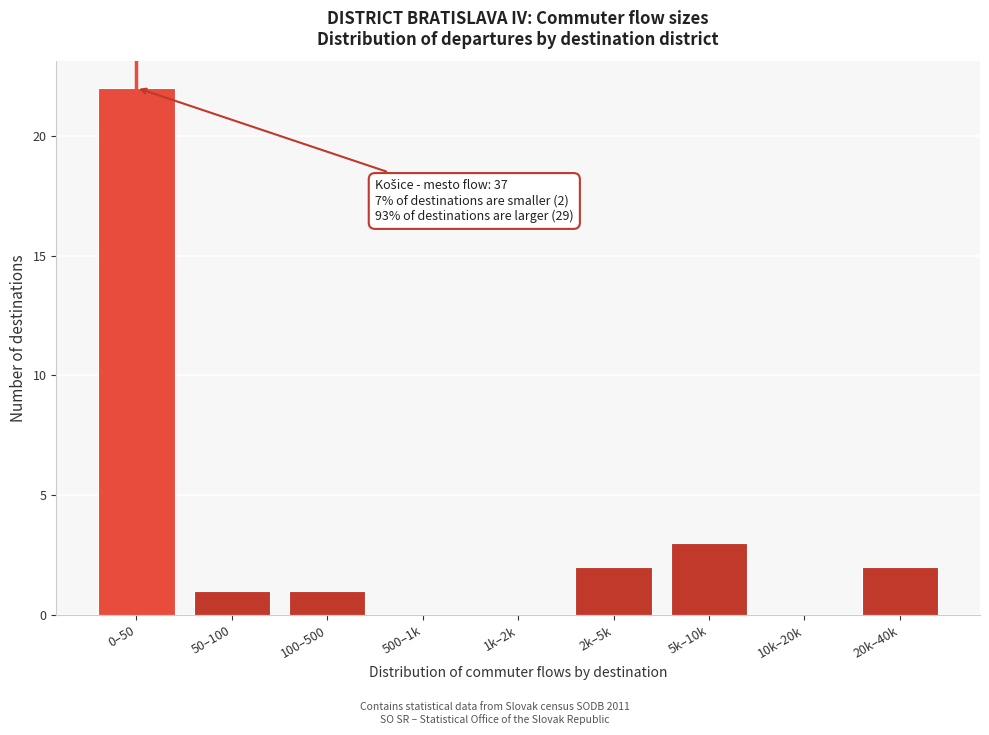

Reading left to right, transcribe all the data shown in this chart.

0–50=22	50–100=1	100–500=1	500–1k=0	1k–2k=0	2k–5k=2	5k–10k=3	10k–20k=0	20k–40k=2